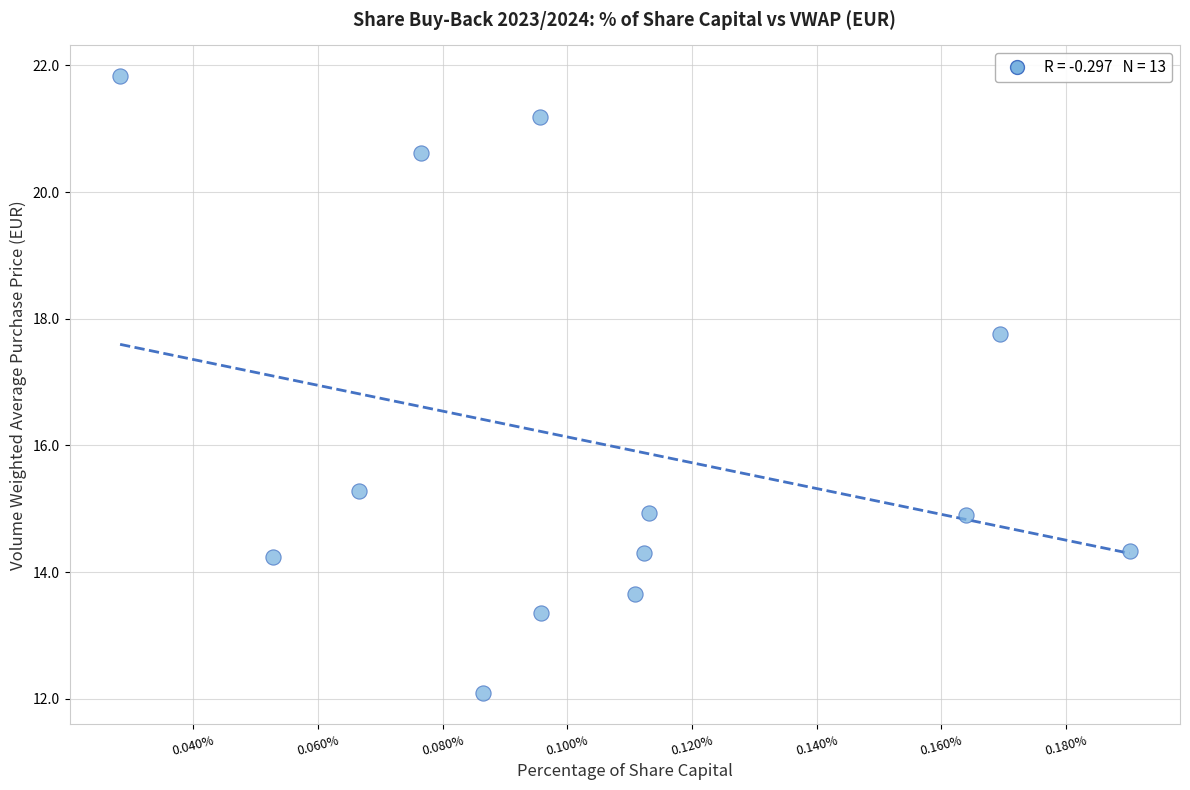

What is the range of Y values (max minus min)?

9.7